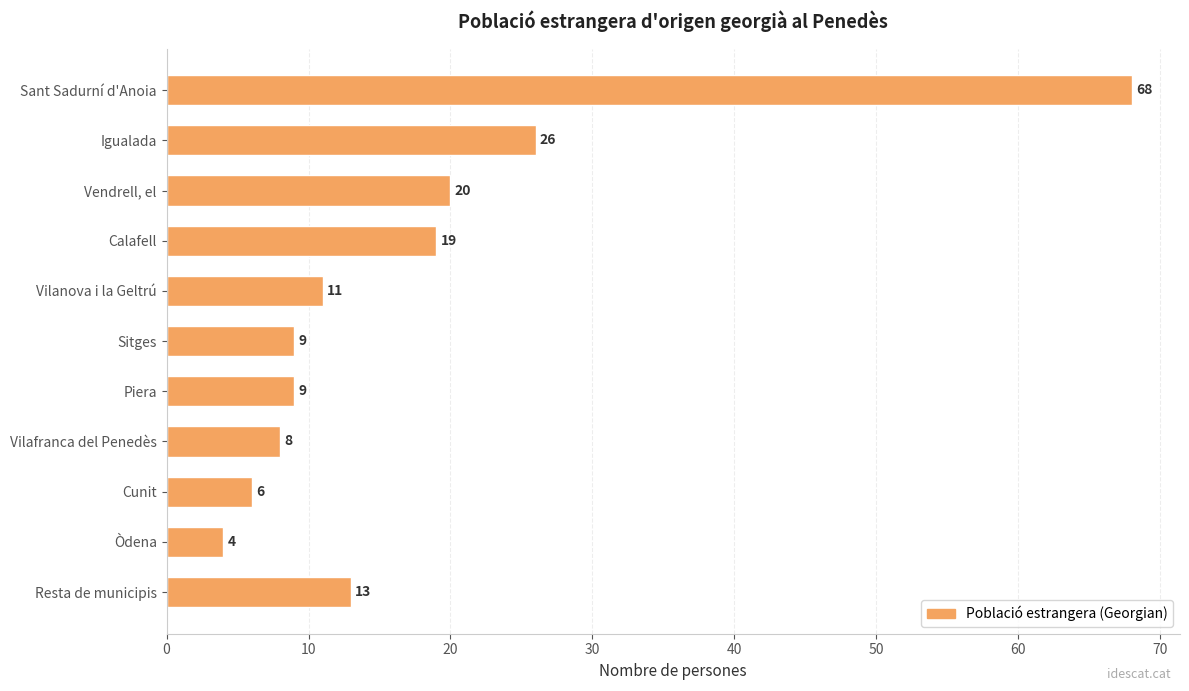

At which label is the value closest to 36?

Igualada